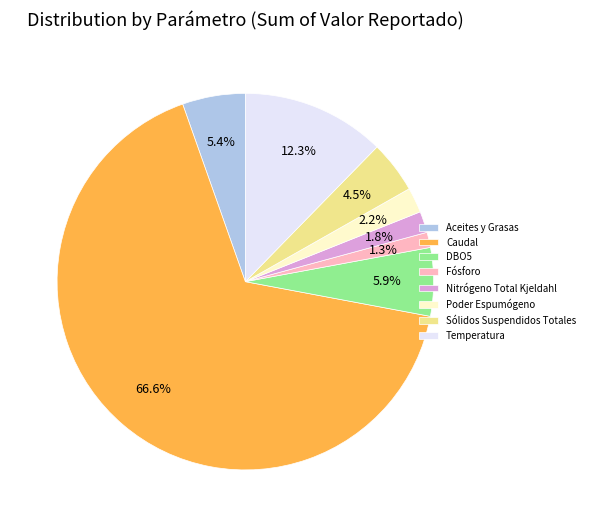

To the nearest percent, what is the average slice percentage?

12%